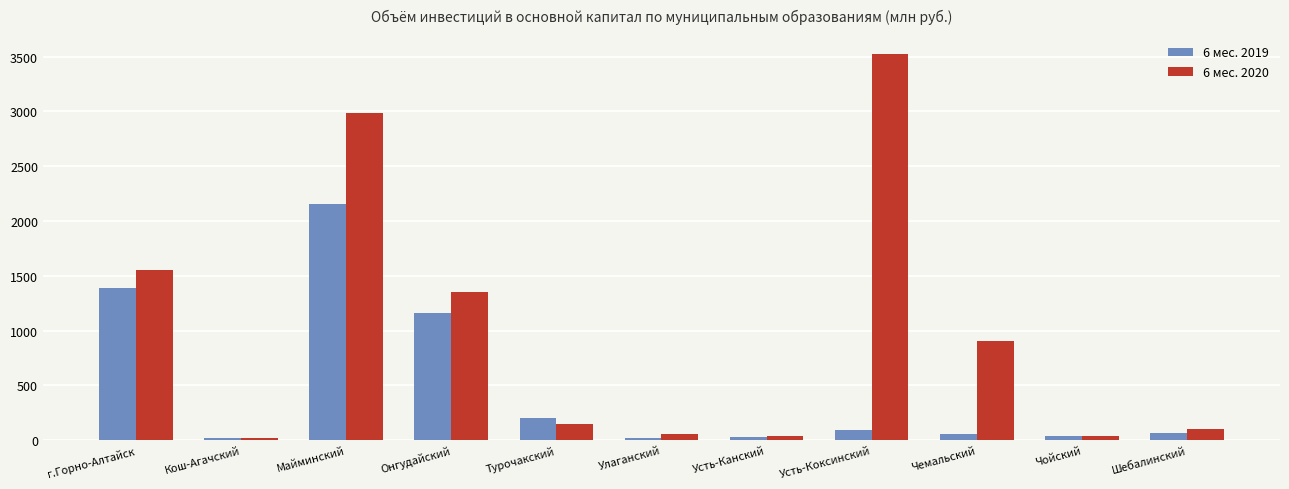

Which series has the widest spread of values?

6 мес. 2020